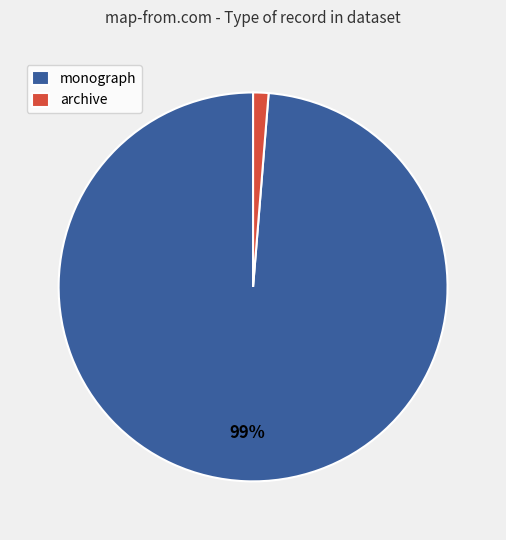

To the nearest percent, what is the average slice percentage?

50%